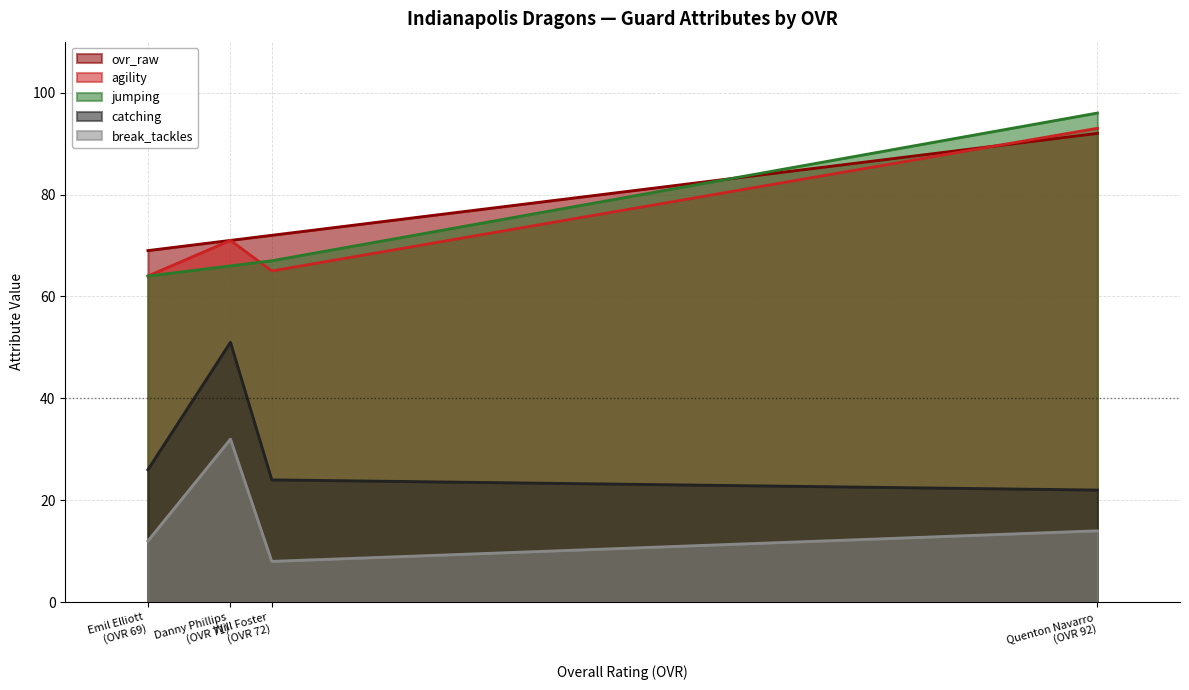

What are all the series names shown in the legend?

ovr_raw, agility, jumping, catching, break_tackles